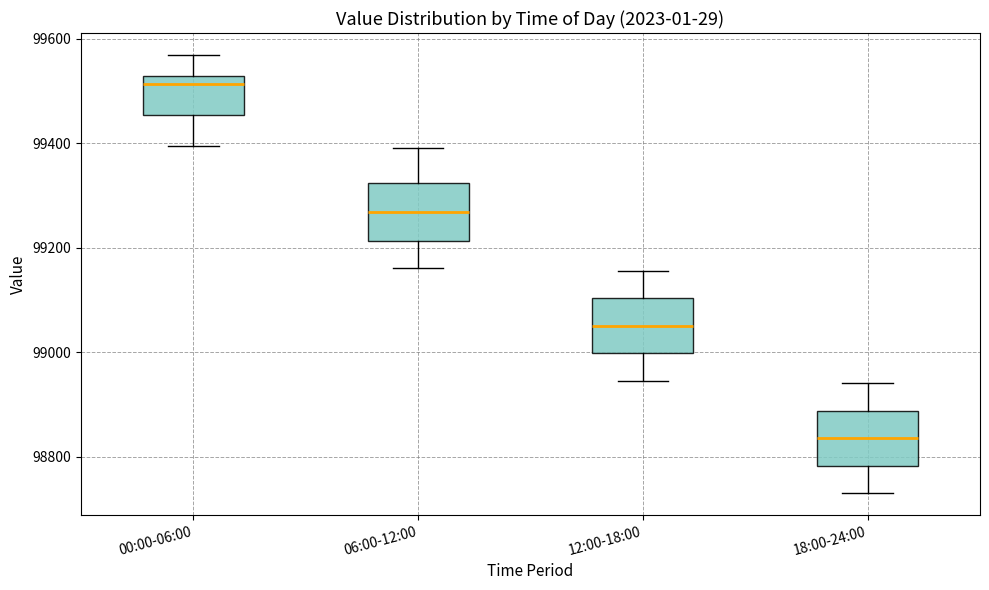

Which box's median line is the lowest?

18:00-24:00